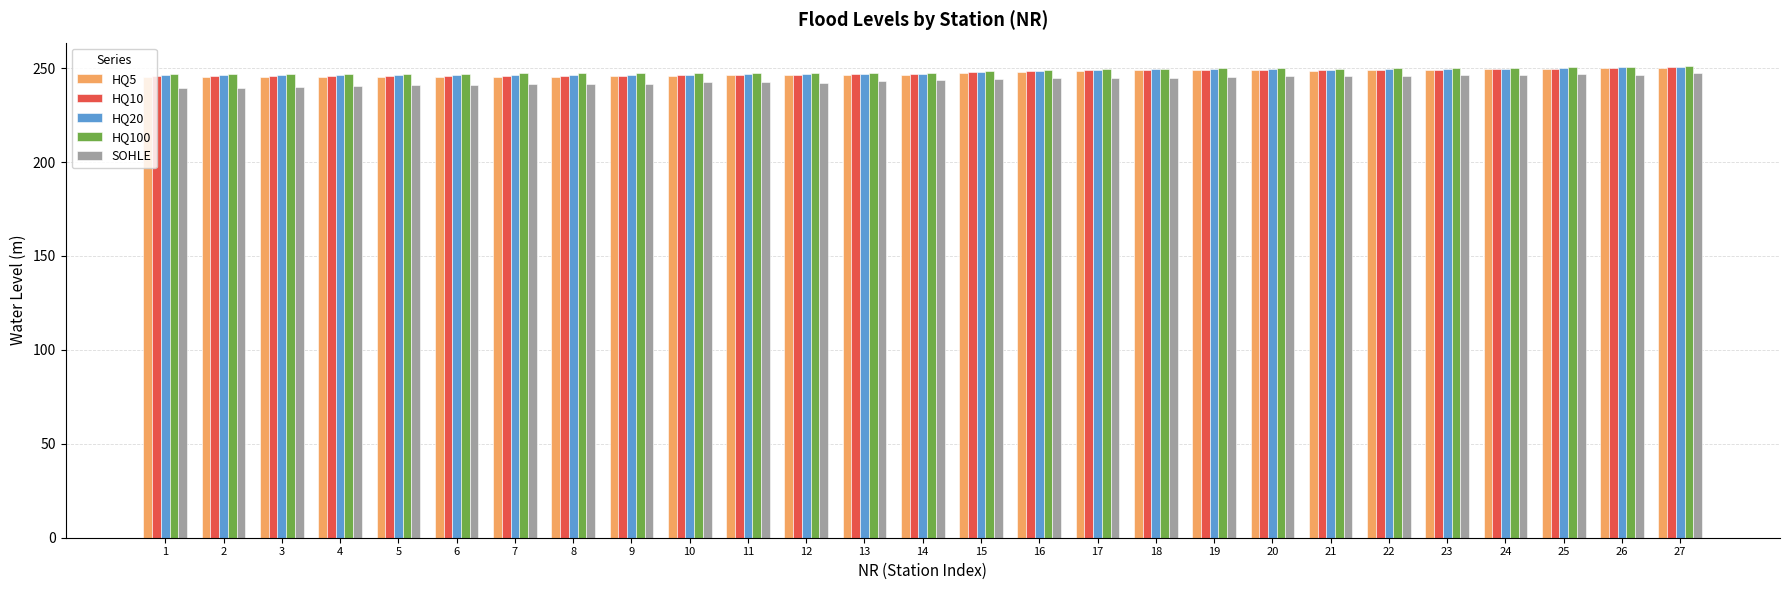

What is the value of the HQ100 bar at the 13th from the left?

247.6